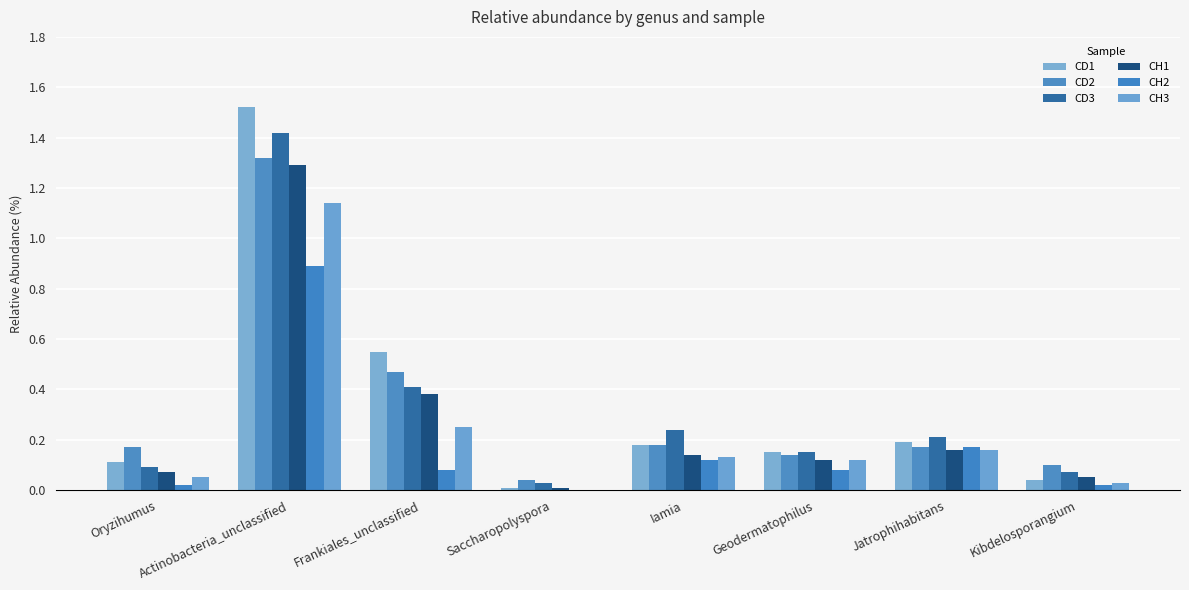

Count the number of data series in this chart.

6